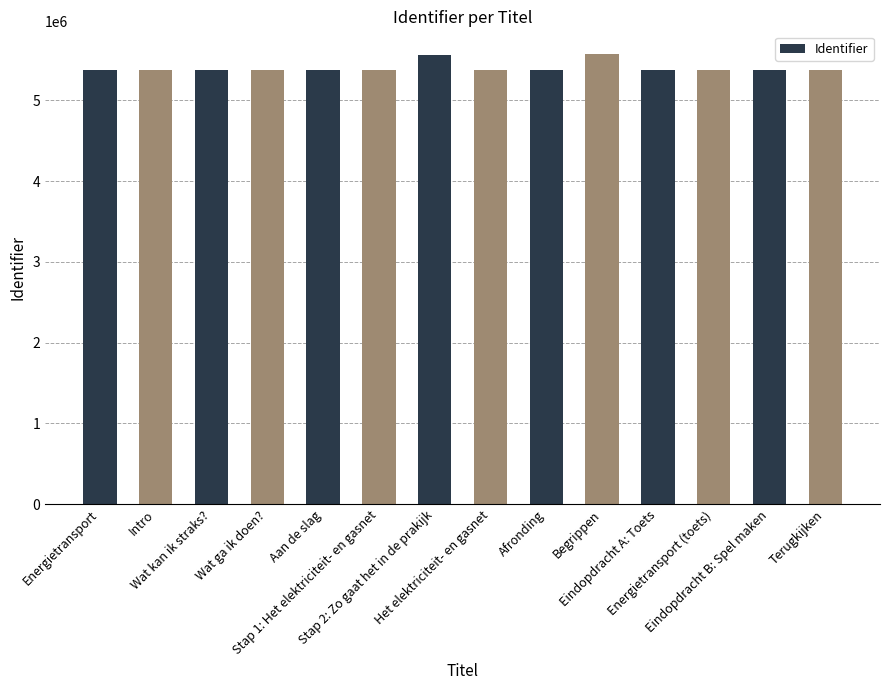

At which label does the data first exceed 5373593?

Wat kan ik straks?